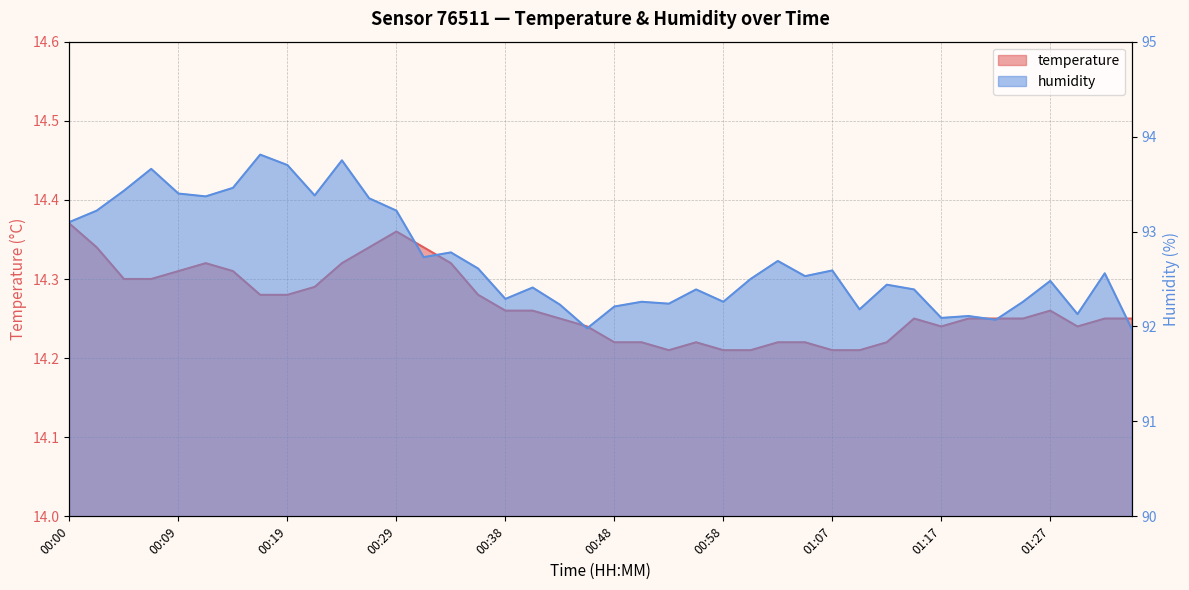

Rank the series at 00:00 from highest to lowest value.

humidity, temperature